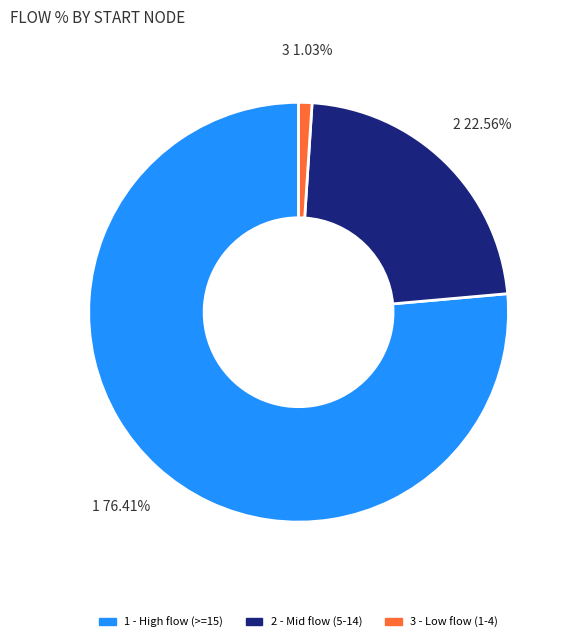

Is there any slice that represents more than half of the pie?

Yes